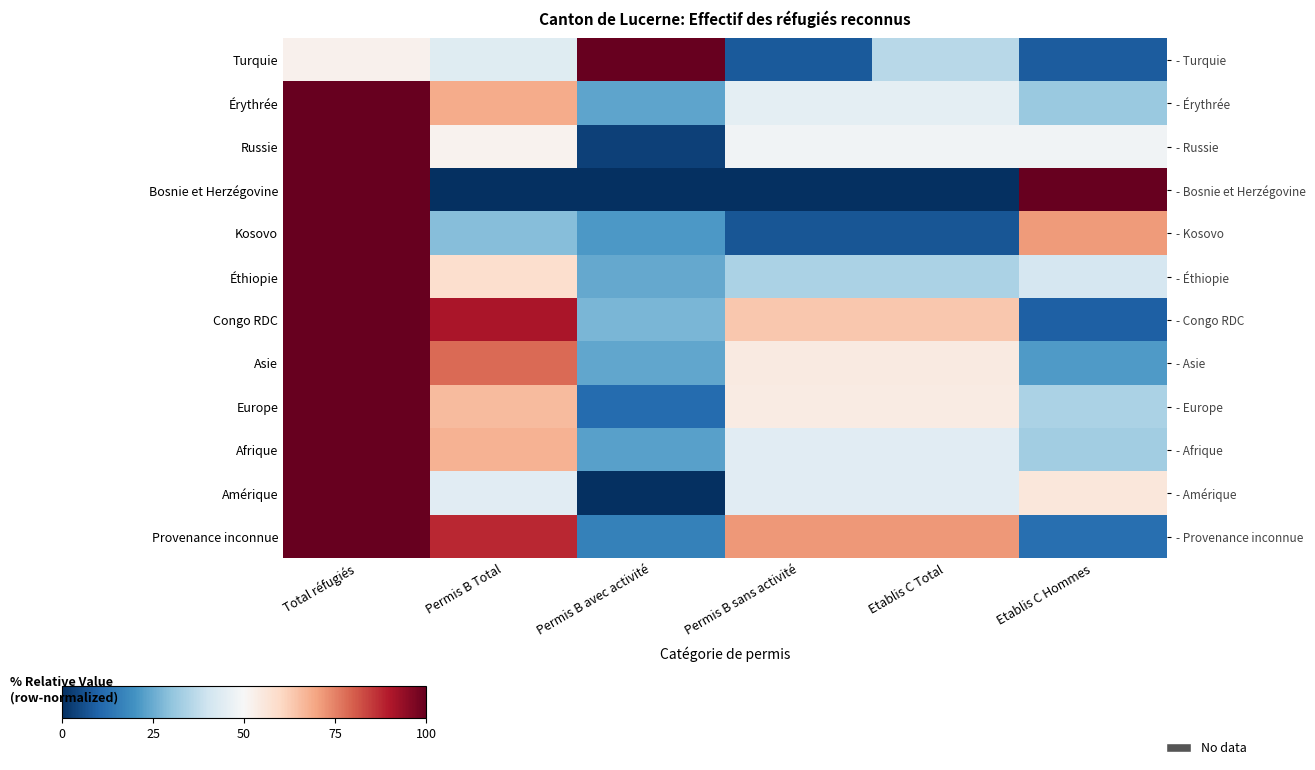

Which has a higher value, Etablis C Total or Permis B Total?

Permis B Total